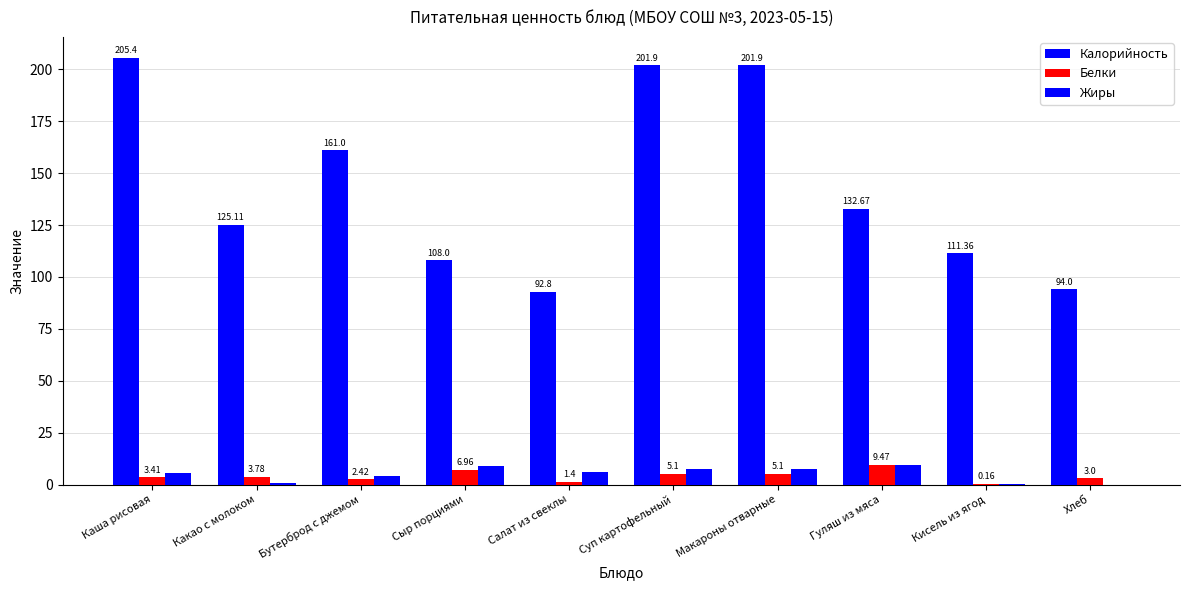

Count the number of categories in the chart.

10